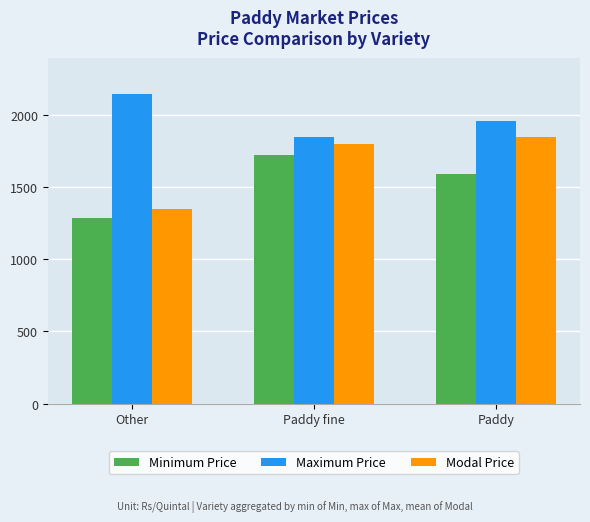

How many data points in Minimum Price are less than 1590?

1